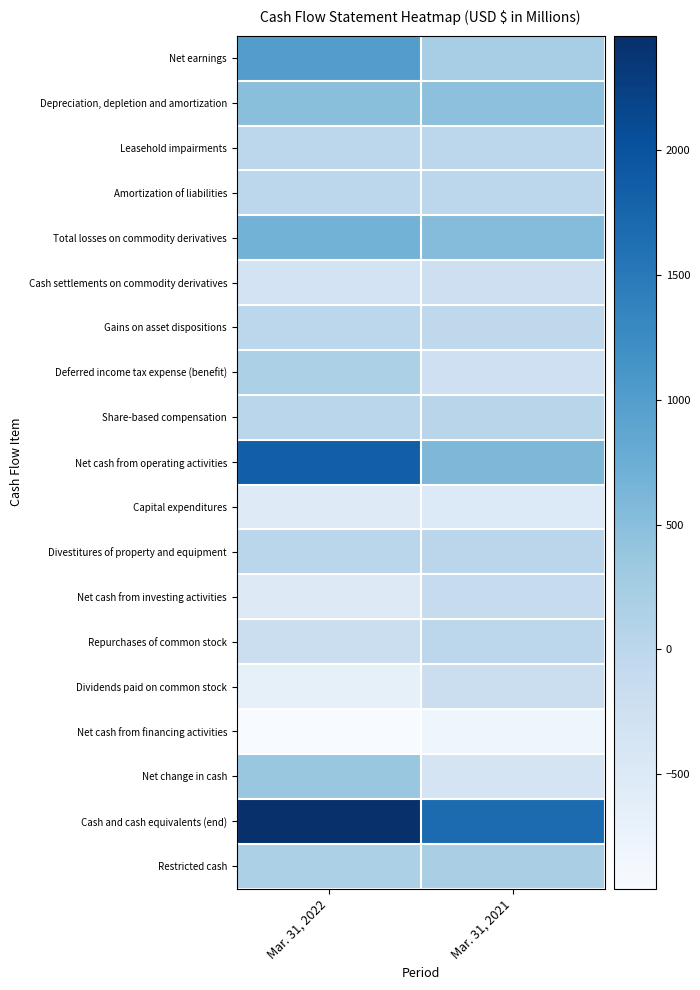

List the series in order of their peak value, lowest first.

Net cash from financing activities, Capital expenditures, Cash settlements on commodity derivatives, Dividends paid on common stock, Net cash from investing activities, Amortization of liabilities, Gains on asset dispositions, Repurchases of common stock, Leasehold impairments, Divestitures of property and equipment, Share-based compensation, Deferred income tax expense (benefit), Restricted cash, Net change in cash, Depreciation, depletion and amortization, Total losses on commodity derivatives, Net earnings, Net cash from operating activities, Cash and cash equivalents (end)